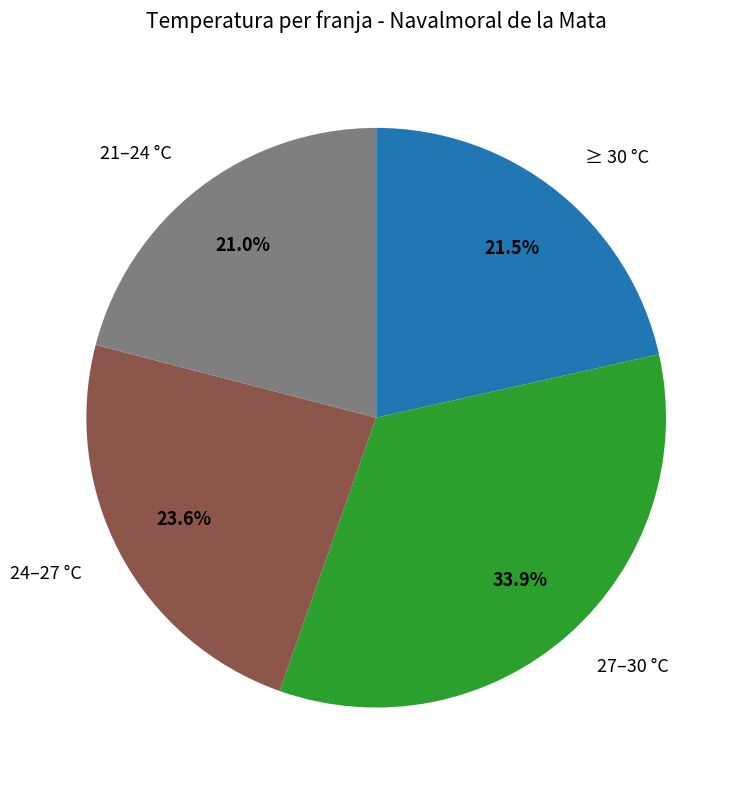

Is there a majority slice in this chart?

No